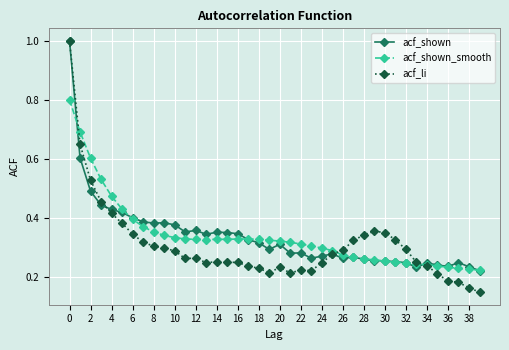

What is the highest value of the acf_shown_smooth series?

0.8